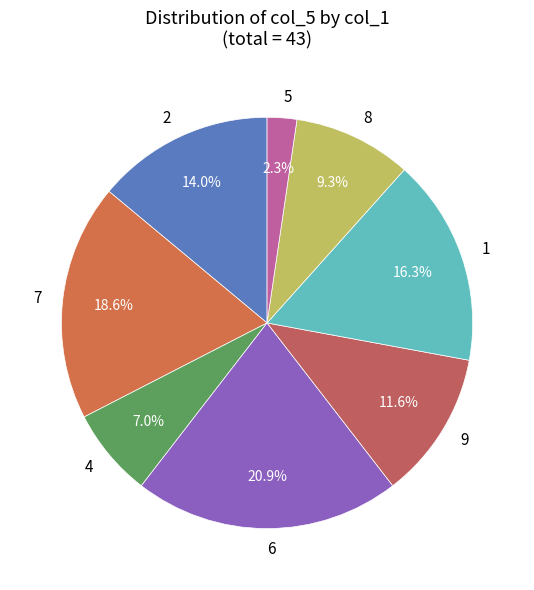

Rank the categories by value from lowest to highest.

5, 4, 8, 9, 2, 1, 7, 6